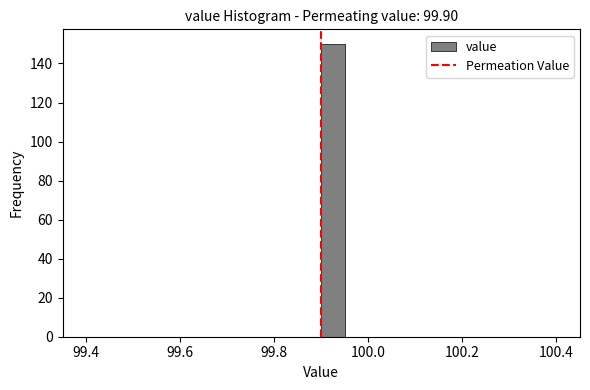

Around what value on the x-axis is the tallest bar? Give the approximate position of its centre, as read against the axis.

99.92